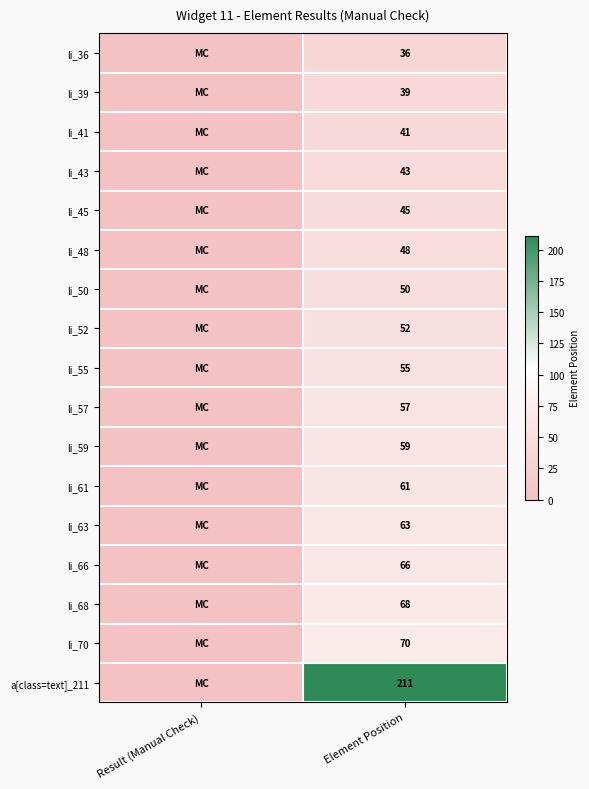

True or false: li_59 has a value of 23 at Element Position.

False